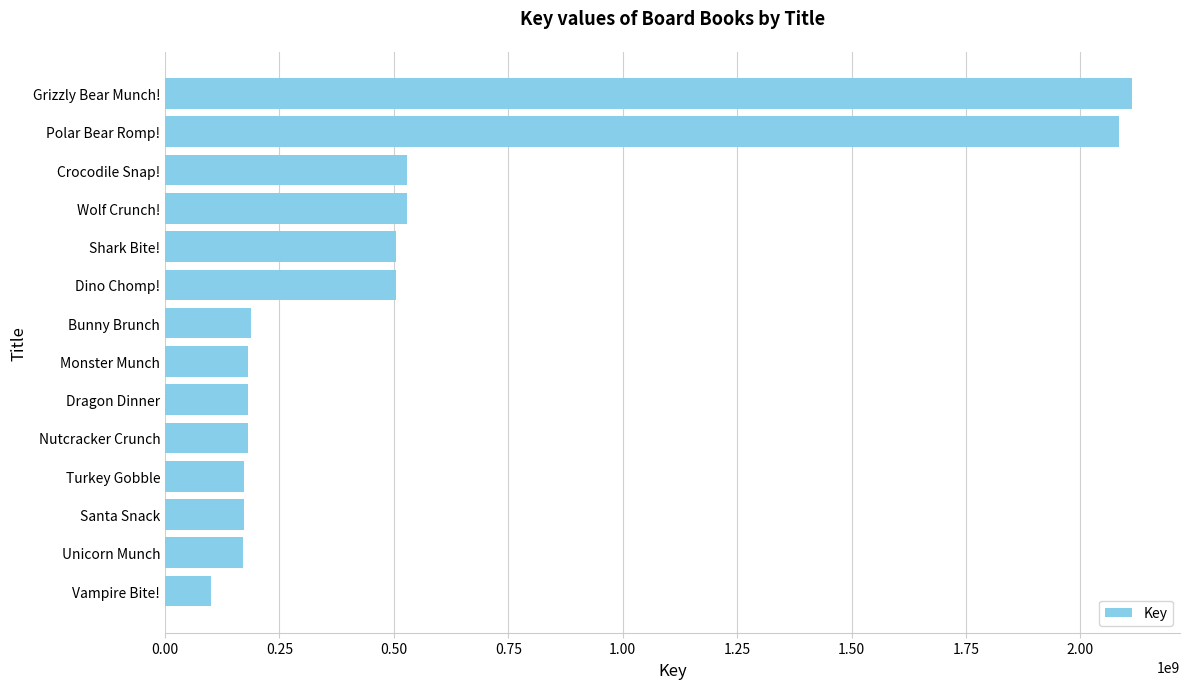

What value does the data have at Dino Chomp!, to the nearest 50?

505004150